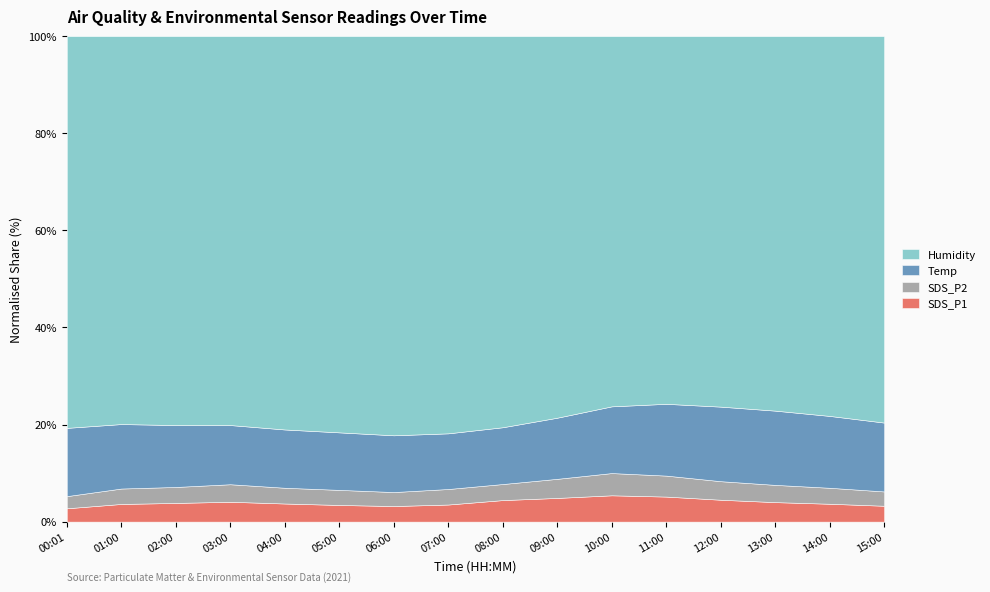

How many categories are shown in the chart?

16